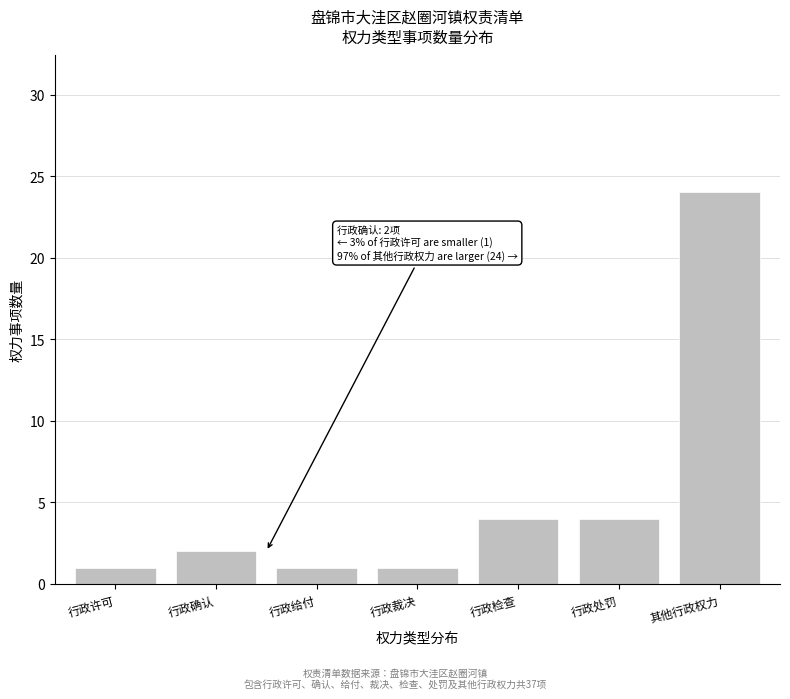

Reading left to right, what are all the values shown in this chart?

行政许可=1	行政确认=2	行政给付=1	行政裁决=1	行政检查=4	行政处罚=4	其他行政权力=24